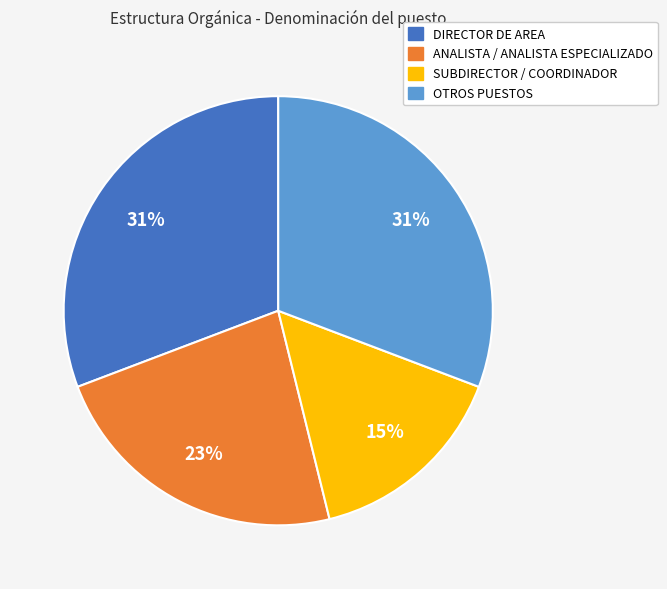

Is the sum of ANALISTA / ANALISTA ESPECIALIZADO and DIRECTOR DE AREA greater than half?

Yes